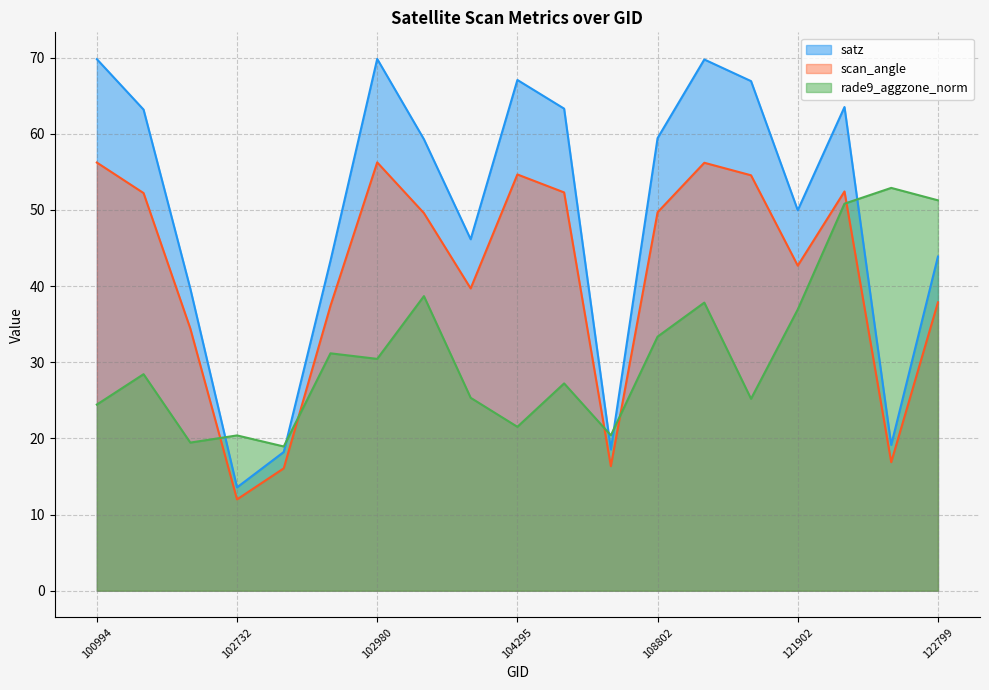

What is the sum of all rade9_aggzone_norm values?

594.7